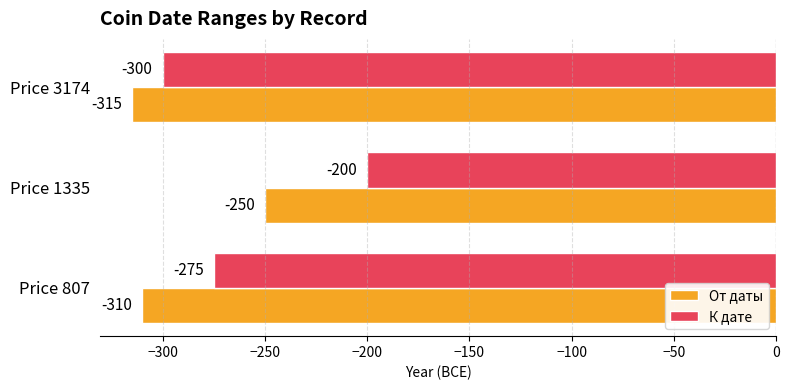

Between Price 1335 and Price 3174, which series saw the biggest shift?

К дате